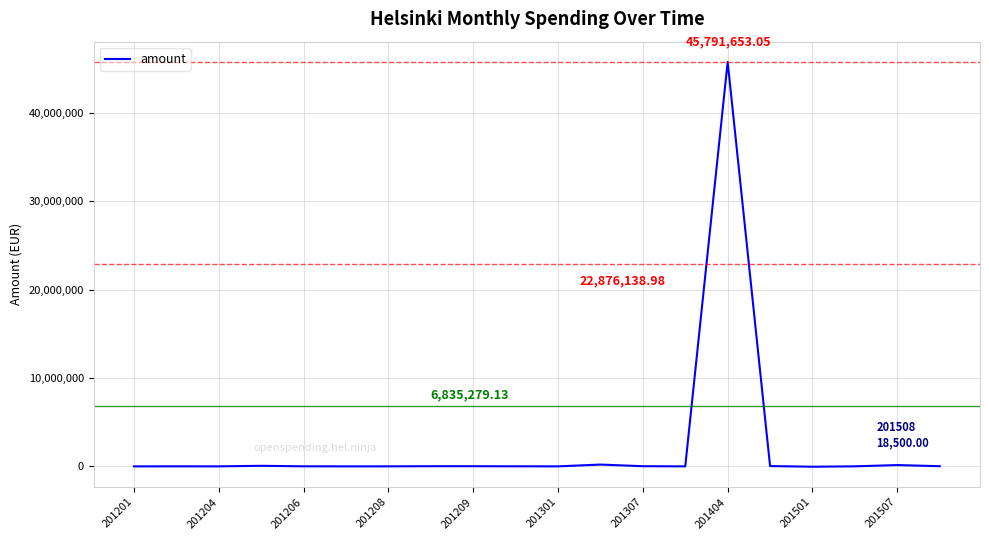

True or false: the data has more than 2 interior local peaks.

True